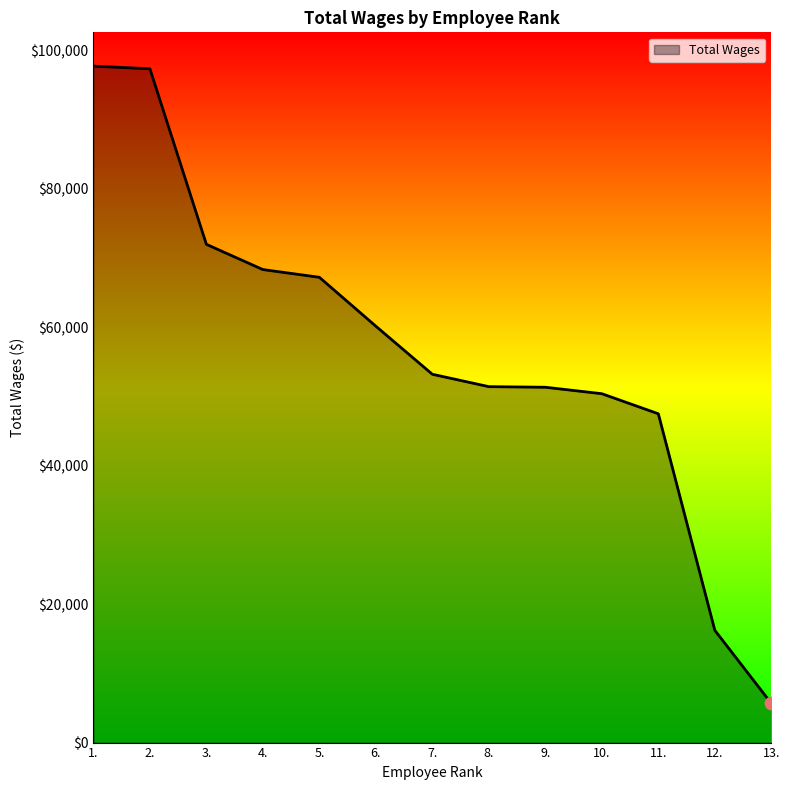

What is the ratio of the value at 12. to the value at 3.?

0.2